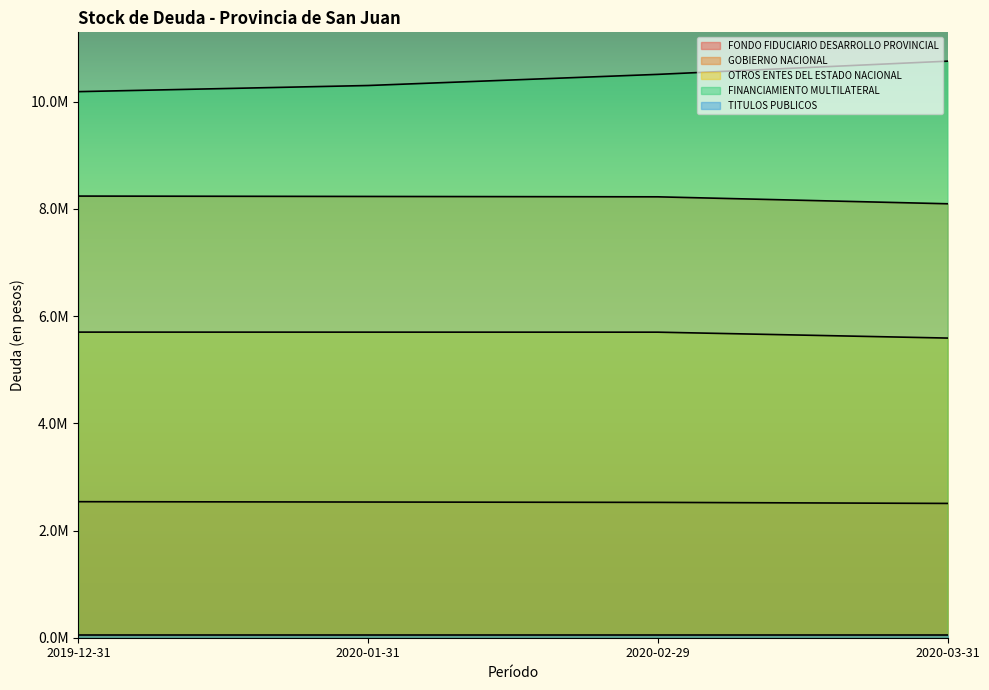

True or false: OTROS ENTES DEL ESTADO NACIONAL and GOBIERNO NACIONAL cross at least once.

False